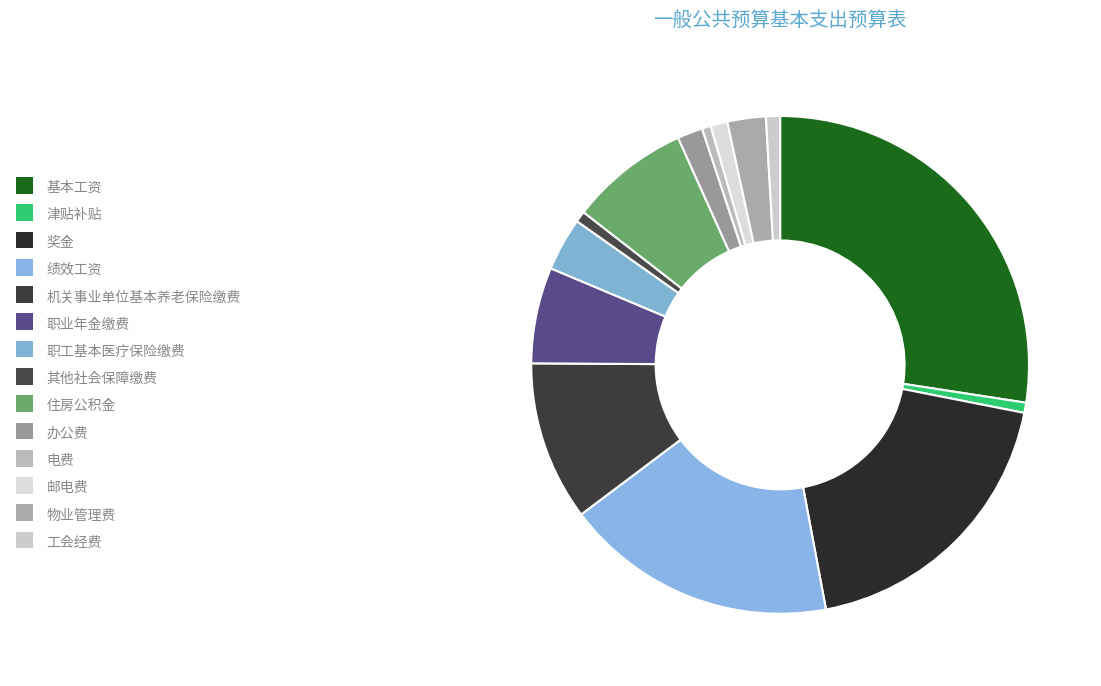

Count the number of slices in the pie.

14